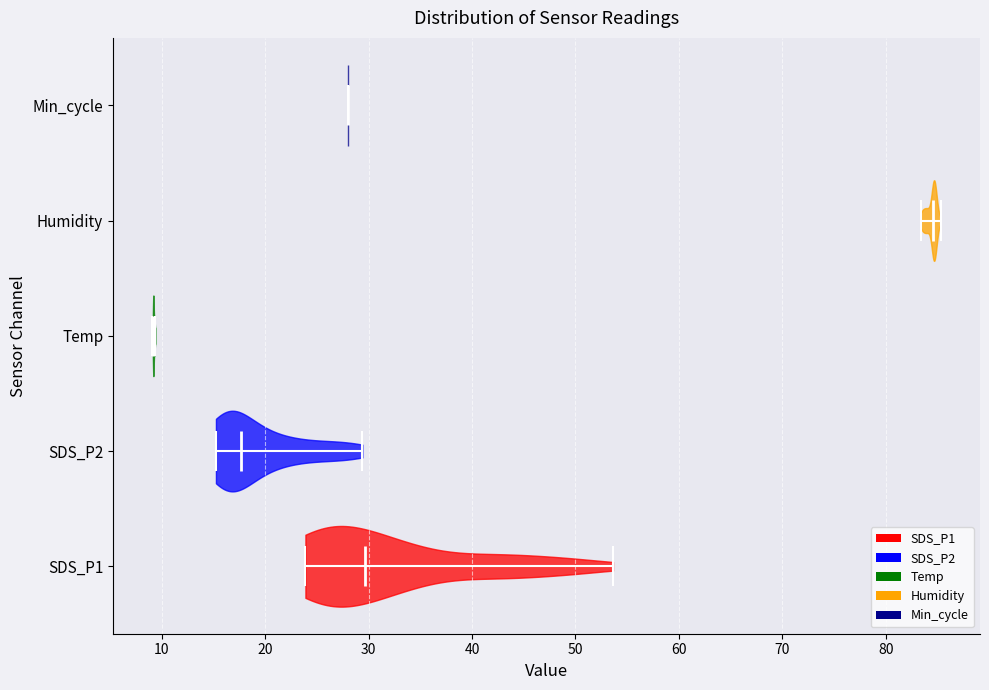

Where does the median line of the violin for SDS_P1 sit on the x-axis? The values are not printed on the chart, so give them approximately, as read against the axis.

30